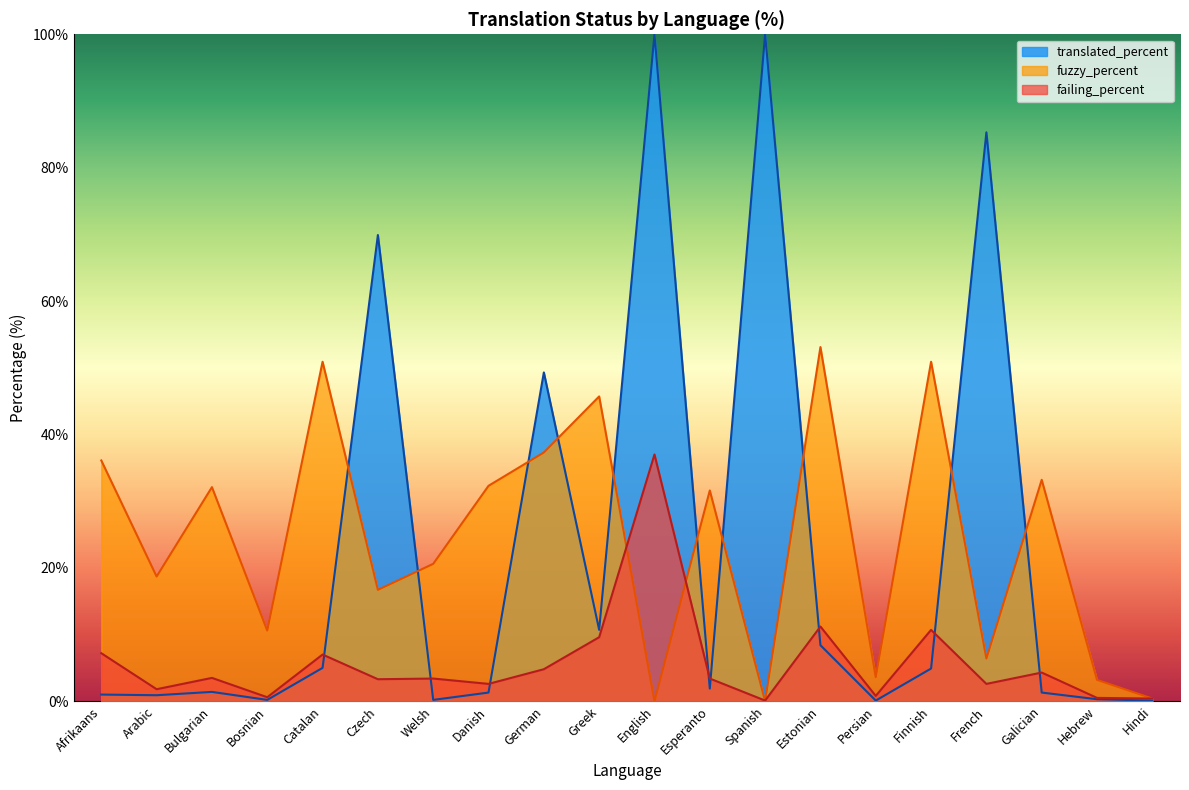

Between German and Finnish, which is larger?

German